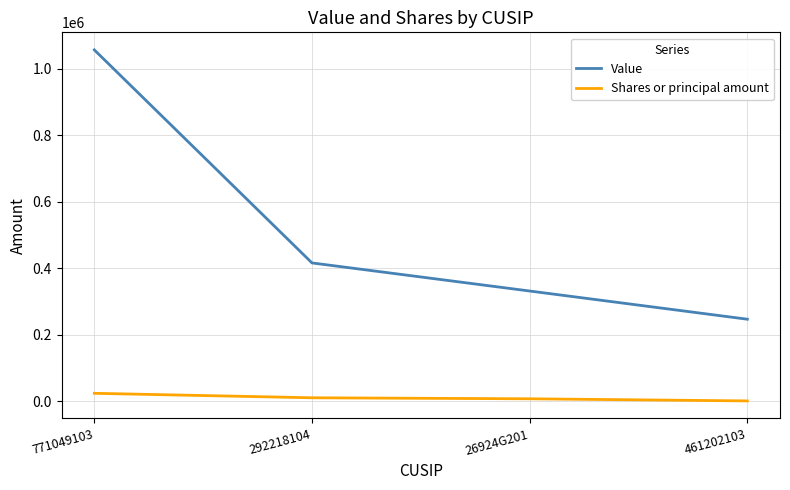

Where does the Value series first go above 416025?

771049103